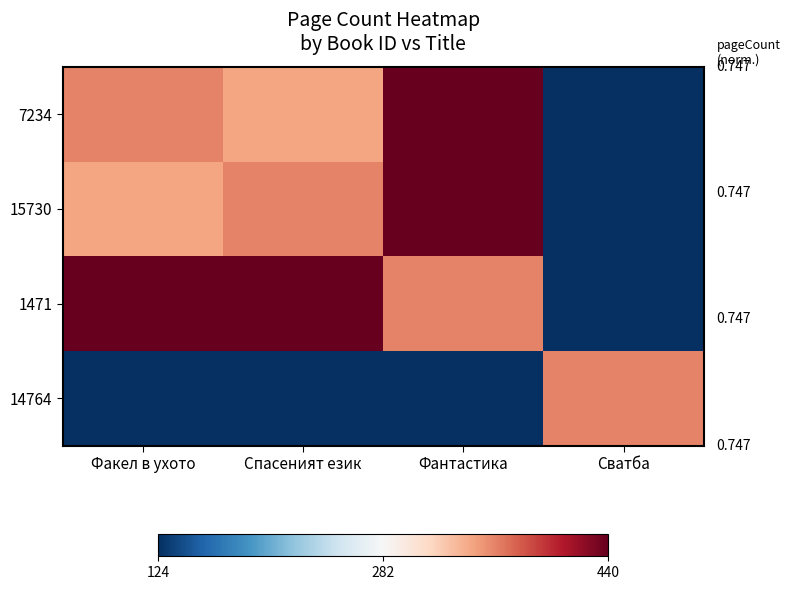

What is the spread (max minus min) of values at Факел в ухото?

1.0